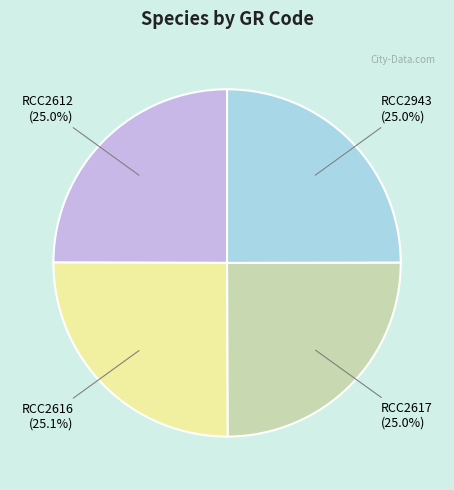

Is it true that RCC2617 is 25% of the pie?

True